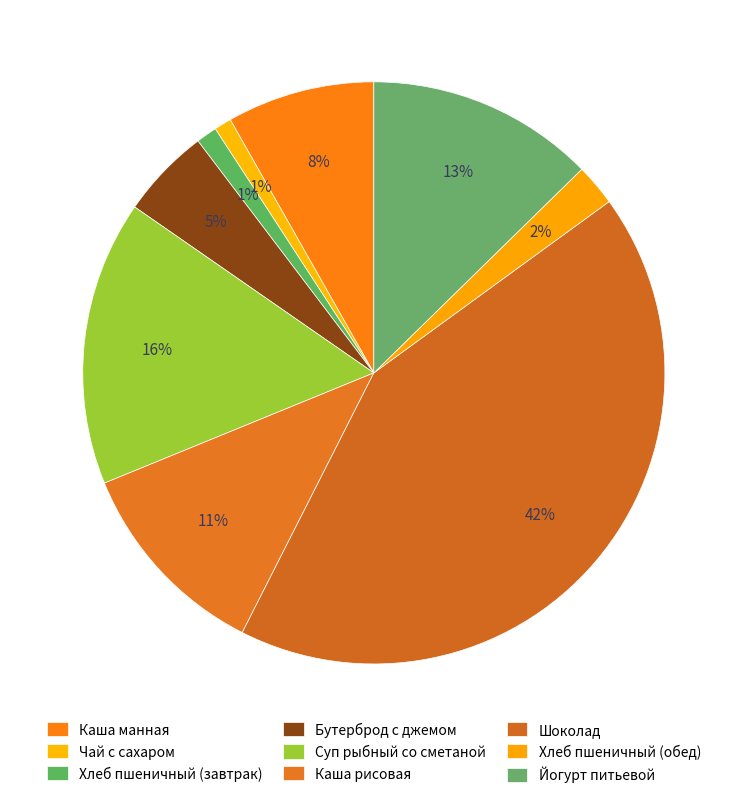

To the nearest percent, what portion does Хлеб пшеничный (завтрак) represent?

1%